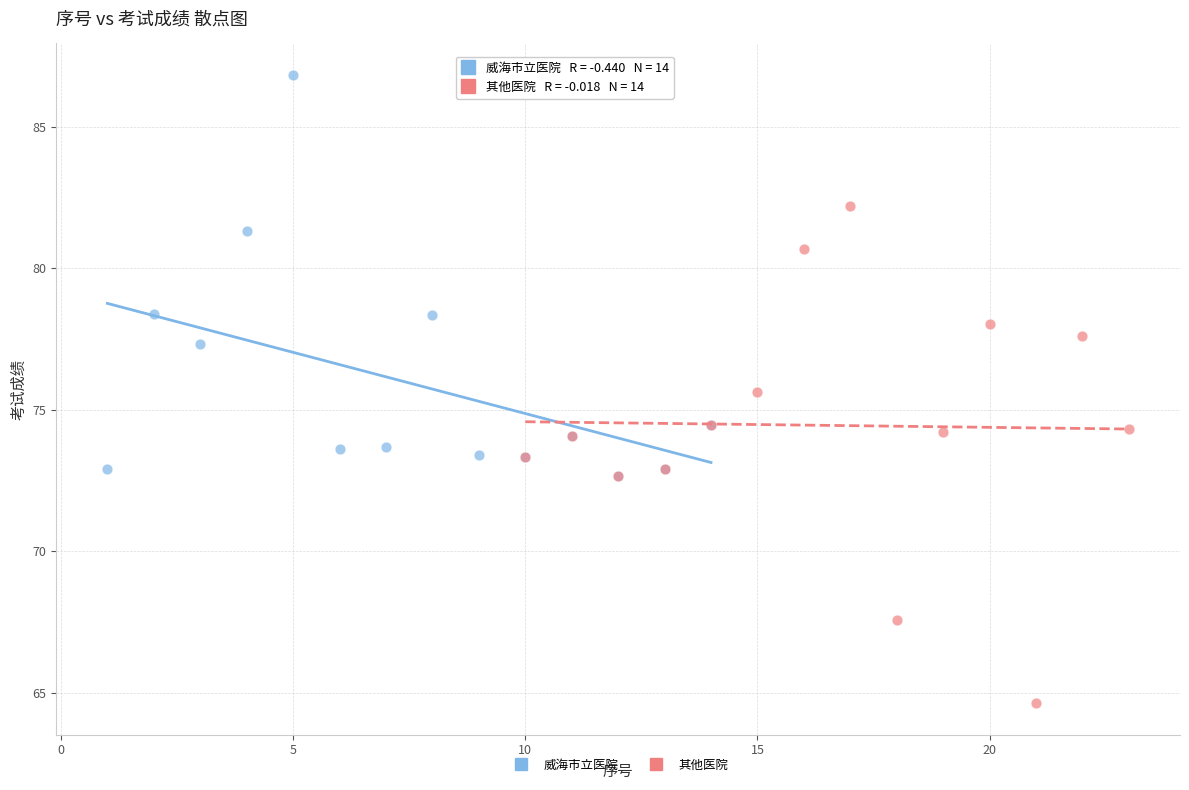

Which series reaches the maximum Y coordinate?

威海市立医院